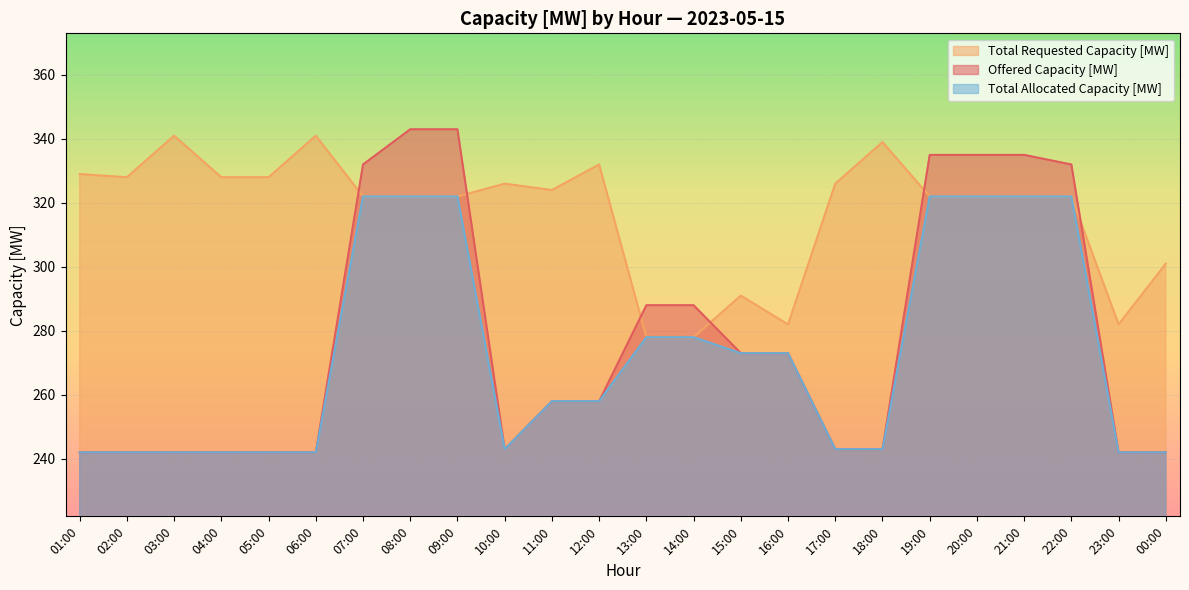

In Total Requested Capacity [MW], how many points are higher than both neighbors (excluding endpoints)?

6